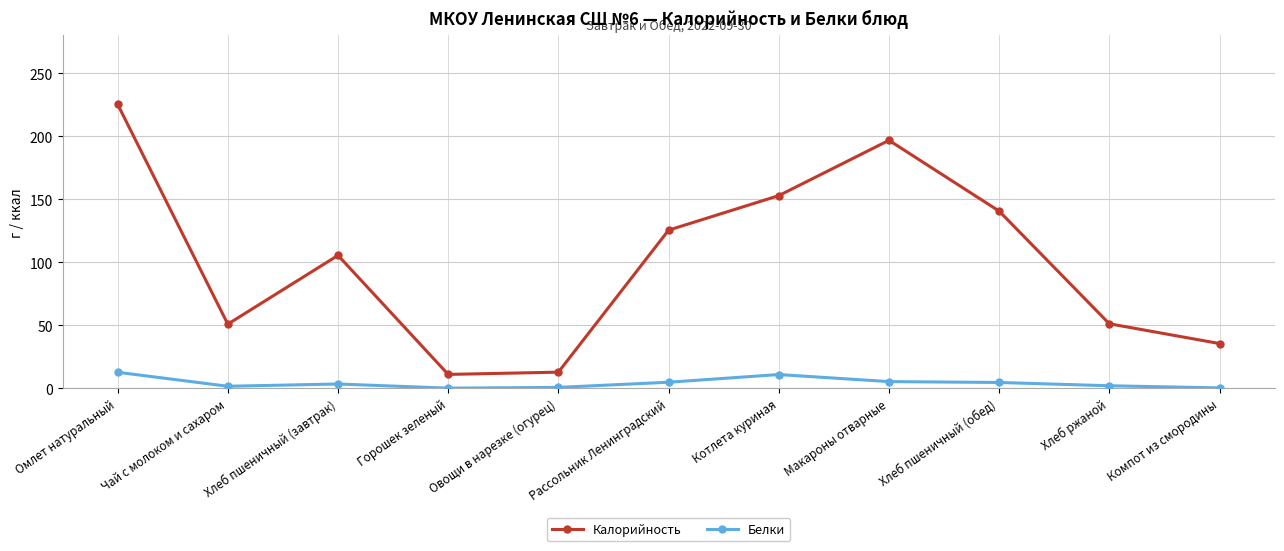

Is it true that Белки equals 1.6 at Чай с молоком и сахаром?

True